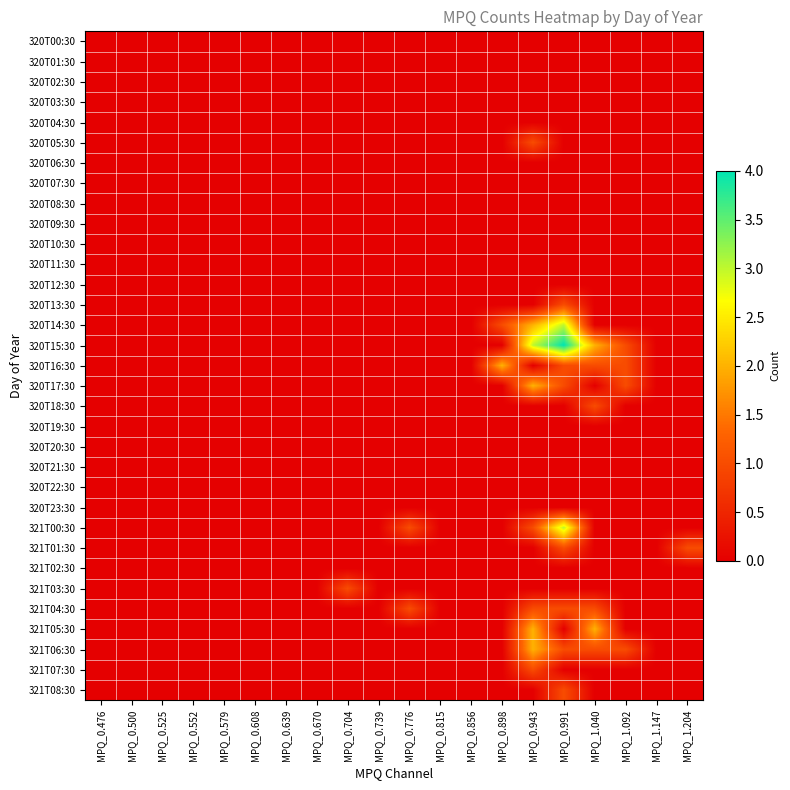

Reading left to right, what are all the values shown in this chart?

320T00:30: MPQ_0.476=0	MPQ_0.500=0	MPQ_0.525=0	MPQ_0.552=0	MPQ_0.579=0	MPQ_0.608=0	MPQ_0.639=0	MPQ_0.670=0	MPQ_0.704=0	MPQ_0.739=0	MPQ_0.776=0	MPQ_0.815=0	MPQ_0.856=0	MPQ_0.898=0	MPQ_0.943=0	MPQ_0.991=0	MPQ_1.040=0	MPQ_1.092=0	MPQ_1.147=0	MPQ_1.204=0
320T01:30: MPQ_0.476=0	MPQ_0.500=0	MPQ_0.525=0	MPQ_0.552=0	MPQ_0.579=0	MPQ_0.608=0	MPQ_0.639=0	MPQ_0.670=0	MPQ_0.704=0	MPQ_0.739=0	MPQ_0.776=0	MPQ_0.815=0	MPQ_0.856=0	MPQ_0.898=0	MPQ_0.943=0	MPQ_0.991=0	MPQ_1.040=0	MPQ_1.092=0	MPQ_1.147=0	MPQ_1.204=0
320T02:30: MPQ_0.476=0	MPQ_0.500=0	MPQ_0.525=0	MPQ_0.552=0	MPQ_0.579=0	MPQ_0.608=0	MPQ_0.639=0	MPQ_0.670=0	MPQ_0.704=0	MPQ_0.739=0	MPQ_0.776=0	MPQ_0.815=0	MPQ_0.856=0	MPQ_0.898=0	MPQ_0.943=0	MPQ_0.991=0	MPQ_1.040=0	MPQ_1.092=0	MPQ_1.147=0	MPQ_1.204=0
320T03:30: MPQ_0.476=0	MPQ_0.500=0	MPQ_0.525=0	MPQ_0.552=0	MPQ_0.579=0	MPQ_0.608=0	MPQ_0.639=0	MPQ_0.670=0	MPQ_0.704=0	MPQ_0.739=0	MPQ_0.776=0	MPQ_0.815=0	MPQ_0.856=0	MPQ_0.898=0	MPQ_0.943=0	MPQ_0.991=0	MPQ_1.040=0	MPQ_1.092=0	MPQ_1.147=0	MPQ_1.204=0
320T04:30: MPQ_0.476=0	MPQ_0.500=0	MPQ_0.525=0	MPQ_0.552=0	MPQ_0.579=0	MPQ_0.608=0	MPQ_0.639=0	MPQ_0.670=0	MPQ_0.704=0	MPQ_0.739=0	MPQ_0.776=0	MPQ_0.815=0	MPQ_0.856=0	MPQ_0.898=0	MPQ_0.943=0	MPQ_0.991=0	MPQ_1.040=0	MPQ_1.092=0	MPQ_1.147=0	MPQ_1.204=0
320T05:30: MPQ_0.476=0	MPQ_0.500=0	MPQ_0.525=0	MPQ_0.552=0	MPQ_0.579=0	MPQ_0.608=0	MPQ_0.639=0	MPQ_0.670=0	MPQ_0.704=0	MPQ_0.739=0	MPQ_0.776=0	MPQ_0.815=0	MPQ_0.856=0	MPQ_0.898=0	MPQ_0.943=1	MPQ_0.991=0	MPQ_1.040=0	MPQ_1.092=0	MPQ_1.147=0	MPQ_1.204=0
320T06:30: MPQ_0.476=0	MPQ_0.500=0	MPQ_0.525=0	MPQ_0.552=0	MPQ_0.579=0	MPQ_0.608=0	MPQ_0.639=0	MPQ_0.670=0	MPQ_0.704=0	MPQ_0.739=0	MPQ_0.776=0	MPQ_0.815=0	MPQ_0.856=0	MPQ_0.898=0	MPQ_0.943=0	MPQ_0.991=0	MPQ_1.040=0	MPQ_1.092=0	MPQ_1.147=0	MPQ_1.204=0
320T07:30: MPQ_0.476=0	MPQ_0.500=0	MPQ_0.525=0	MPQ_0.552=0	MPQ_0.579=0	MPQ_0.608=0	MPQ_0.639=0	MPQ_0.670=0	MPQ_0.704=0	MPQ_0.739=0	MPQ_0.776=0	MPQ_0.815=0	MPQ_0.856=0	MPQ_0.898=0	MPQ_0.943=0	MPQ_0.991=0	MPQ_1.040=0	MPQ_1.092=0	MPQ_1.147=0	MPQ_1.204=0
320T08:30: MPQ_0.476=0	MPQ_0.500=0	MPQ_0.525=0	MPQ_0.552=0	MPQ_0.579=0	MPQ_0.608=0	MPQ_0.639=0	MPQ_0.670=0	MPQ_0.704=0	MPQ_0.739=0	MPQ_0.776=0	MPQ_0.815=0	MPQ_0.856=0	MPQ_0.898=0	MPQ_0.943=0	MPQ_0.991=0	MPQ_1.040=0	MPQ_1.092=0	MPQ_1.147=0	MPQ_1.204=0
320T09:30: MPQ_0.476=0	MPQ_0.500=0	MPQ_0.525=0	MPQ_0.552=0	MPQ_0.579=0	MPQ_0.608=0	MPQ_0.639=0	MPQ_0.670=0	MPQ_0.704=0	MPQ_0.739=0	MPQ_0.776=0	MPQ_0.815=0	MPQ_0.856=0	MPQ_0.898=0	MPQ_0.943=0	MPQ_0.991=0	MPQ_1.040=0	MPQ_1.092=0	MPQ_1.147=0	MPQ_1.204=0
320T10:30: MPQ_0.476=0	MPQ_0.500=0	MPQ_0.525=0	MPQ_0.552=0	MPQ_0.579=0	MPQ_0.608=0	MPQ_0.639=0	MPQ_0.670=0	MPQ_0.704=0	MPQ_0.739=0	MPQ_0.776=0	MPQ_0.815=0	MPQ_0.856=0	MPQ_0.898=0	MPQ_0.943=0	MPQ_0.991=0	MPQ_1.040=0	MPQ_1.092=0	MPQ_1.147=0	MPQ_1.204=0
320T11:30: MPQ_0.476=0	MPQ_0.500=0	MPQ_0.525=0	MPQ_0.552=0	MPQ_0.579=0	MPQ_0.608=0	MPQ_0.639=0	MPQ_0.670=0	MPQ_0.704=0	MPQ_0.739=0	MPQ_0.776=0	MPQ_0.815=0	MPQ_0.856=0	MPQ_0.898=0	MPQ_0.943=0	MPQ_0.991=0	MPQ_1.040=0	MPQ_1.092=0	MPQ_1.147=0	MPQ_1.204=0
320T12:30: MPQ_0.476=0	MPQ_0.500=0	MPQ_0.525=0	MPQ_0.552=0	MPQ_0.579=0	MPQ_0.608=0	MPQ_0.639=0	MPQ_0.670=0	MPQ_0.704=0	MPQ_0.739=0	MPQ_0.776=0	MPQ_0.815=0	MPQ_0.856=0	MPQ_0.898=0	MPQ_0.943=0	MPQ_0.991=0	MPQ_1.040=0	MPQ_1.092=0	MPQ_1.147=0	MPQ_1.204=0
320T13:30: MPQ_0.476=0	MPQ_0.500=0	MPQ_0.525=0	MPQ_0.552=0	MPQ_0.579=0	MPQ_0.608=0	MPQ_0.639=0	MPQ_0.670=0	MPQ_0.704=0	MPQ_0.739=0	MPQ_0.776=0	MPQ_0.815=0	MPQ_0.856=0	MPQ_0.898=0	MPQ_0.943=0	MPQ_0.991=1	MPQ_1.040=0	MPQ_1.092=0	MPQ_1.147=0	MPQ_1.204=0
320T14:30: MPQ_0.476=0	MPQ_0.500=0	MPQ_0.525=0	MPQ_0.552=0	MPQ_0.579=0	MPQ_0.608=0	MPQ_0.639=0	MPQ_0.670=0	MPQ_0.704=0	MPQ_0.739=0	MPQ_0.776=0	MPQ_0.815=0	MPQ_0.856=0	MPQ_0.898=1	MPQ_0.943=2	MPQ_0.991=3	MPQ_1.040=0	MPQ_1.092=0	MPQ_1.147=0	MPQ_1.204=0
320T15:30: MPQ_0.476=0	MPQ_0.500=0	MPQ_0.525=0	MPQ_0.552=0	MPQ_0.579=0	MPQ_0.608=0	MPQ_0.639=0	MPQ_0.670=0	MPQ_0.704=0	MPQ_0.739=0	MPQ_0.776=0	MPQ_0.815=0	MPQ_0.856=0	MPQ_0.898=0	MPQ_0.943=3	MPQ_0.991=4	MPQ_1.040=2	MPQ_1.092=1	MPQ_1.147=0	MPQ_1.204=0
320T16:30: MPQ_0.476=0	MPQ_0.500=0	MPQ_0.525=0	MPQ_0.552=0	MPQ_0.579=0	MPQ_0.608=0	MPQ_0.639=0	MPQ_0.670=0	MPQ_0.704=0	MPQ_0.739=0	MPQ_0.776=0	MPQ_0.815=0	MPQ_0.856=0	MPQ_0.898=2	MPQ_0.943=0	MPQ_0.991=1	MPQ_1.040=1	MPQ_1.092=1	MPQ_1.147=0	MPQ_1.204=0
320T17:30: MPQ_0.476=0	MPQ_0.500=0	MPQ_0.525=0	MPQ_0.552=0	MPQ_0.579=0	MPQ_0.608=0	MPQ_0.639=0	MPQ_0.670=0	MPQ_0.704=0	MPQ_0.739=0	MPQ_0.776=0	MPQ_0.815=0	MPQ_0.856=0	MPQ_0.898=0	MPQ_0.943=2	MPQ_0.991=1	MPQ_1.040=0	MPQ_1.092=1	MPQ_1.147=0	MPQ_1.204=0
320T18:30: MPQ_0.476=0	MPQ_0.500=0	MPQ_0.525=0	MPQ_0.552=0	MPQ_0.579=0	MPQ_0.608=0	MPQ_0.639=0	MPQ_0.670=0	MPQ_0.704=0	MPQ_0.739=0	MPQ_0.776=0	MPQ_0.815=0	MPQ_0.856=0	MPQ_0.898=0	MPQ_0.943=0	MPQ_0.991=0	MPQ_1.040=1	MPQ_1.092=0	MPQ_1.147=0	MPQ_1.204=0
320T19:30: MPQ_0.476=0	MPQ_0.500=0	MPQ_0.525=0	MPQ_0.552=0	MPQ_0.579=0	MPQ_0.608=0	MPQ_0.639=0	MPQ_0.670=0	MPQ_0.704=0	MPQ_0.739=0	MPQ_0.776=0	MPQ_0.815=0	MPQ_0.856=0	MPQ_0.898=0	MPQ_0.943=0	MPQ_0.991=0	MPQ_1.040=0	MPQ_1.092=0	MPQ_1.147=0	MPQ_1.204=0
320T20:30: MPQ_0.476=0	MPQ_0.500=0	MPQ_0.525=0	MPQ_0.552=0	MPQ_0.579=0	MPQ_0.608=0	MPQ_0.639=0	MPQ_0.670=0	MPQ_0.704=0	MPQ_0.739=0	MPQ_0.776=0	MPQ_0.815=0	MPQ_0.856=0	MPQ_0.898=0	MPQ_0.943=0	MPQ_0.991=0	MPQ_1.040=0	MPQ_1.092=0	MPQ_1.147=0	MPQ_1.204=0
320T21:30: MPQ_0.476=0	MPQ_0.500=0	MPQ_0.525=0	MPQ_0.552=0	MPQ_0.579=0	MPQ_0.608=0	MPQ_0.639=0	MPQ_0.670=0	MPQ_0.704=0	MPQ_0.739=0	MPQ_0.776=0	MPQ_0.815=0	MPQ_0.856=0	MPQ_0.898=0	MPQ_0.943=0	MPQ_0.991=0	MPQ_1.040=0	MPQ_1.092=0	MPQ_1.147=0	MPQ_1.204=0
320T22:30: MPQ_0.476=0	MPQ_0.500=0	MPQ_0.525=0	MPQ_0.552=0	MPQ_0.579=0	MPQ_0.608=0	MPQ_0.639=0	MPQ_0.670=0	MPQ_0.704=0	MPQ_0.739=0	MPQ_0.776=0	MPQ_0.815=0	MPQ_0.856=0	MPQ_0.898=0	MPQ_0.943=0	MPQ_0.991=0	MPQ_1.040=0	MPQ_1.092=0	MPQ_1.147=0	MPQ_1.204=0
320T23:30: MPQ_0.476=0	MPQ_0.500=0	MPQ_0.525=0	MPQ_0.552=0	MPQ_0.579=0	MPQ_0.608=0	MPQ_0.639=0	MPQ_0.670=0	MPQ_0.704=0	MPQ_0.739=0	MPQ_0.776=0	MPQ_0.815=0	MPQ_0.856=0	MPQ_0.898=0	MPQ_0.943=0	MPQ_0.991=0	MPQ_1.040=0	MPQ_1.092=0	MPQ_1.147=0	MPQ_1.204=0
321T00:30: MPQ_0.476=0	MPQ_0.500=0	MPQ_0.525=0	MPQ_0.552=0	MPQ_0.579=0	MPQ_0.608=0	MPQ_0.639=0	MPQ_0.670=0	MPQ_0.704=0	MPQ_0.739=0	MPQ_0.776=1	MPQ_0.815=0	MPQ_0.856=0	MPQ_0.898=0	MPQ_0.943=1	MPQ_0.991=3	MPQ_1.040=0	MPQ_1.092=0	MPQ_1.147=0	MPQ_1.204=0
321T01:30: MPQ_0.476=0	MPQ_0.500=0	MPQ_0.525=0	MPQ_0.552=0	MPQ_0.579=0	MPQ_0.608=0	MPQ_0.639=0	MPQ_0.670=0	MPQ_0.704=0	MPQ_0.739=0	MPQ_0.776=0	MPQ_0.815=0	MPQ_0.856=0	MPQ_0.898=0	MPQ_0.943=0	MPQ_0.991=1	MPQ_1.040=0	MPQ_1.092=0	MPQ_1.147=0	MPQ_1.204=1
321T02:30: MPQ_0.476=0	MPQ_0.500=0	MPQ_0.525=0	MPQ_0.552=0	MPQ_0.579=0	MPQ_0.608=0	MPQ_0.639=0	MPQ_0.670=0	MPQ_0.704=0	MPQ_0.739=0	MPQ_0.776=0	MPQ_0.815=0	MPQ_0.856=0	MPQ_0.898=0	MPQ_0.943=0	MPQ_0.991=0	MPQ_1.040=0	MPQ_1.092=0	MPQ_1.147=0	MPQ_1.204=0
321T03:30: MPQ_0.476=0	MPQ_0.500=0	MPQ_0.525=0	MPQ_0.552=0	MPQ_0.579=0	MPQ_0.608=0	MPQ_0.639=0	MPQ_0.670=0	MPQ_0.704=1	MPQ_0.739=0	MPQ_0.776=0	MPQ_0.815=0	MPQ_0.856=0	MPQ_0.898=0	MPQ_0.943=0	MPQ_0.991=0	MPQ_1.040=0	MPQ_1.092=0	MPQ_1.147=0	MPQ_1.204=0
321T04:30: MPQ_0.476=0	MPQ_0.500=0	MPQ_0.525=0	MPQ_0.552=0	MPQ_0.579=0	MPQ_0.608=0	MPQ_0.639=0	MPQ_0.670=0	MPQ_0.704=0	MPQ_0.739=0	MPQ_0.776=1	MPQ_0.815=0	MPQ_0.856=0	MPQ_0.898=0	MPQ_0.943=1	MPQ_0.991=1	MPQ_1.040=1	MPQ_1.092=0	MPQ_1.147=0	MPQ_1.204=0
321T05:30: MPQ_0.476=0	MPQ_0.500=0	MPQ_0.525=0	MPQ_0.552=0	MPQ_0.579=0	MPQ_0.608=0	MPQ_0.639=0	MPQ_0.670=0	MPQ_0.704=0	MPQ_0.739=0	MPQ_0.776=0	MPQ_0.815=0	MPQ_0.856=0	MPQ_0.898=0	MPQ_0.943=2	MPQ_0.991=0	MPQ_1.040=2	MPQ_1.092=0	MPQ_1.147=0	MPQ_1.204=0
321T06:30: MPQ_0.476=0	MPQ_0.500=0	MPQ_0.525=0	MPQ_0.552=0	MPQ_0.579=0	MPQ_0.608=0	MPQ_0.639=0	MPQ_0.670=0	MPQ_0.704=0	MPQ_0.739=0	MPQ_0.776=0	MPQ_0.815=0	MPQ_0.856=0	MPQ_0.898=0	MPQ_0.943=2	MPQ_0.991=1	MPQ_1.040=1	MPQ_1.092=1	MPQ_1.147=0	MPQ_1.204=0
321T07:30: MPQ_0.476=0	MPQ_0.500=0	MPQ_0.525=0	MPQ_0.552=0	MPQ_0.579=0	MPQ_0.608=0	MPQ_0.639=0	MPQ_0.670=0	MPQ_0.704=0	MPQ_0.739=0	MPQ_0.776=0	MPQ_0.815=0	MPQ_0.856=0	MPQ_0.898=0	MPQ_0.943=1	MPQ_0.991=0	MPQ_1.040=0	MPQ_1.092=0	MPQ_1.147=0	MPQ_1.204=0
321T08:30: MPQ_0.476=0	MPQ_0.500=0	MPQ_0.525=0	MPQ_0.552=0	MPQ_0.579=0	MPQ_0.608=0	MPQ_0.639=0	MPQ_0.670=0	MPQ_0.704=0	MPQ_0.739=0	MPQ_0.776=0	MPQ_0.815=0	MPQ_0.856=0	MPQ_0.898=0	MPQ_0.943=0	MPQ_0.991=1	MPQ_1.040=0	MPQ_1.092=0	MPQ_1.147=0	MPQ_1.204=0